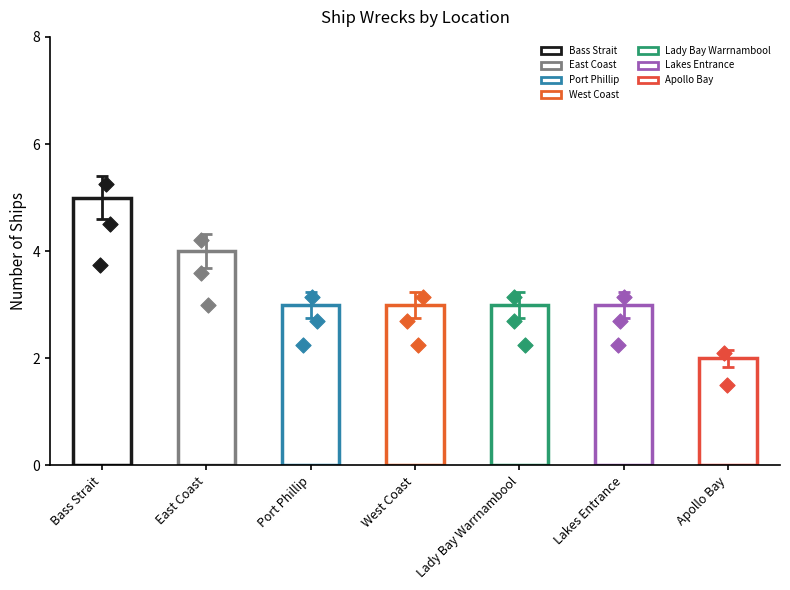

What is the ratio of the value at Lakes Entrance to the value at East Coast?

0.8